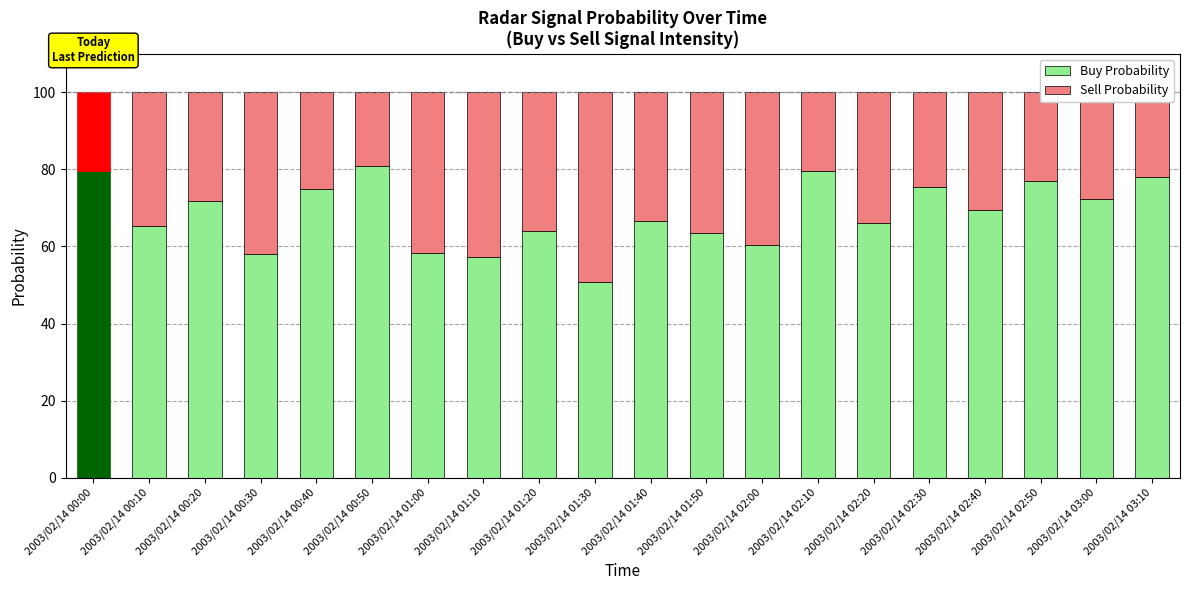

Is it true that Buy Probability equals 66.7 at 2003/02/14 01:40?

True